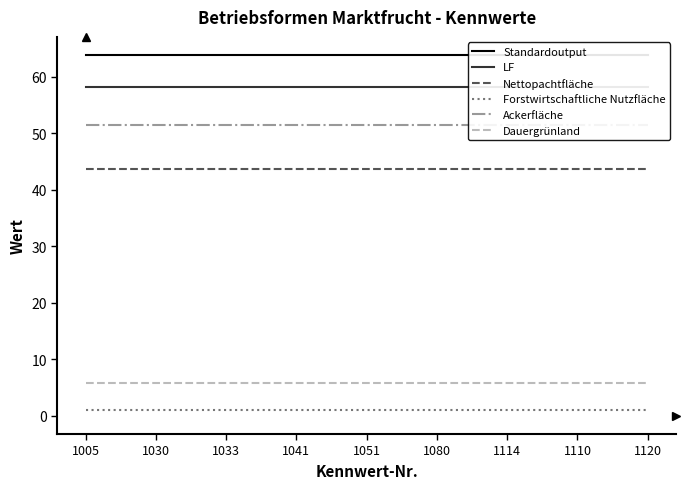

Is this an area chart (filled region under the line)?

No